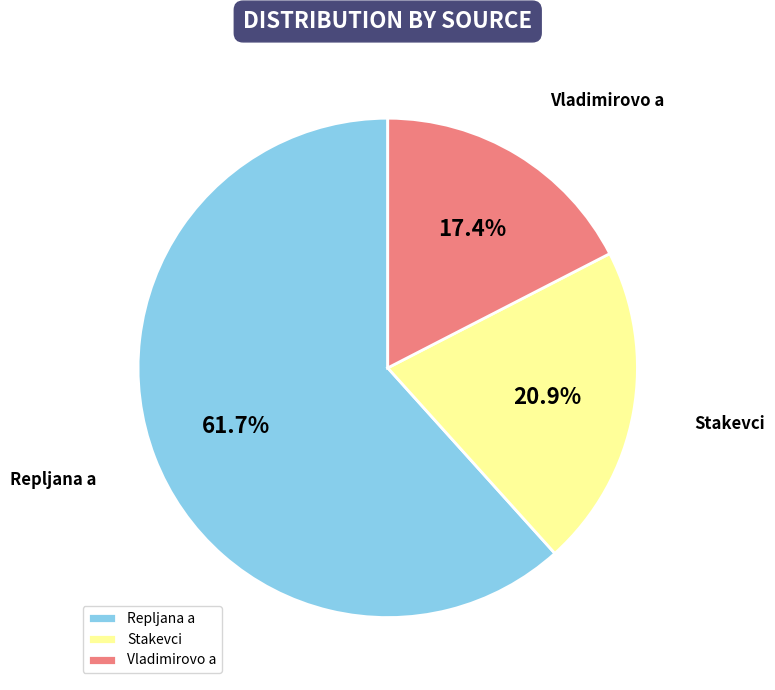

Combined, what portion of the pie is Stakevci and Repljana a?

82.6%